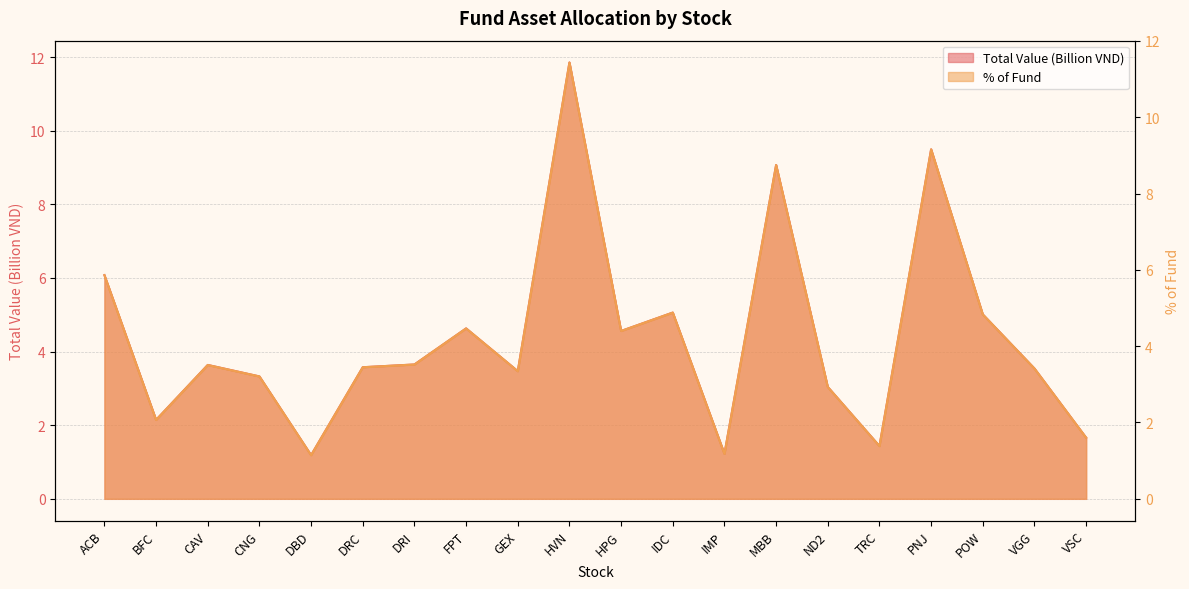

Reading right to left, transcribe all the data shown in this chart.

Total Value (Billion VND): 1.7	3.5	5.0	9.5	1.4	3.0	9.1	1.2	5.1	4.6	11.9	3.5	4.6	3.6	3.6	1.2	3.3	3.6	2.1	6.1
% of Fund: 1.6	3.4	4.8	9.2	1.4	2.9	8.7	1.2	4.9	4.4	11.4	3.3	4.5	3.5	3.4	1.1	3.2	3.5	2.1	5.9